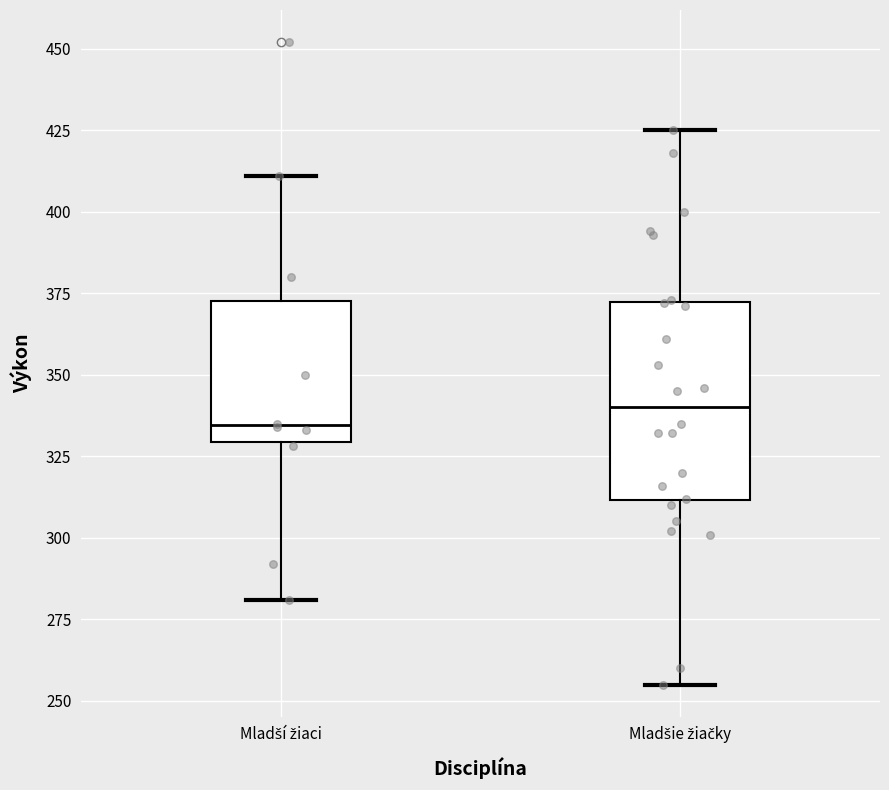

Which box is the tallest, from its lower edge to its upper edge?

Mladšie žiačky